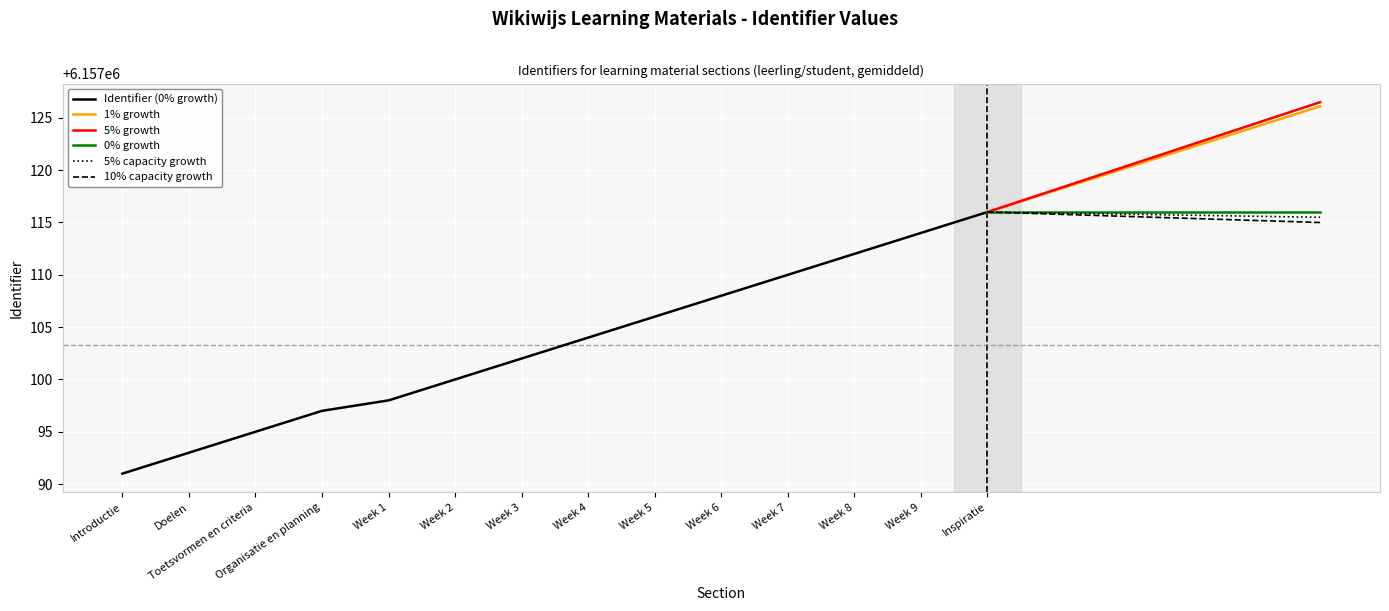

True or false: the data has more than 1 interior local peaks.

False